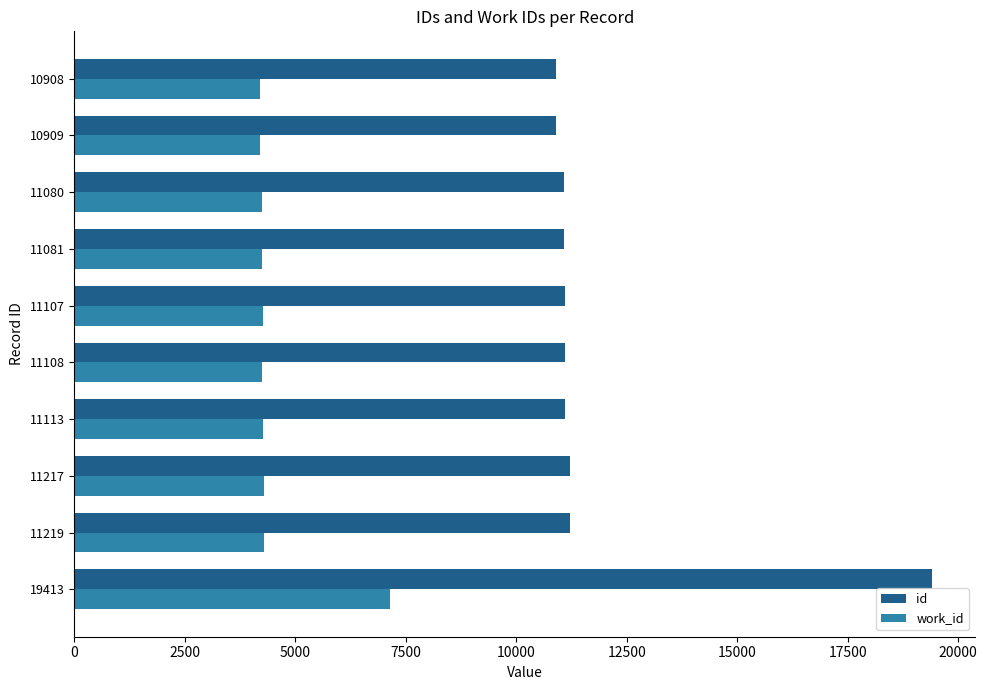

Which series has the largest range (max minus min)?

id